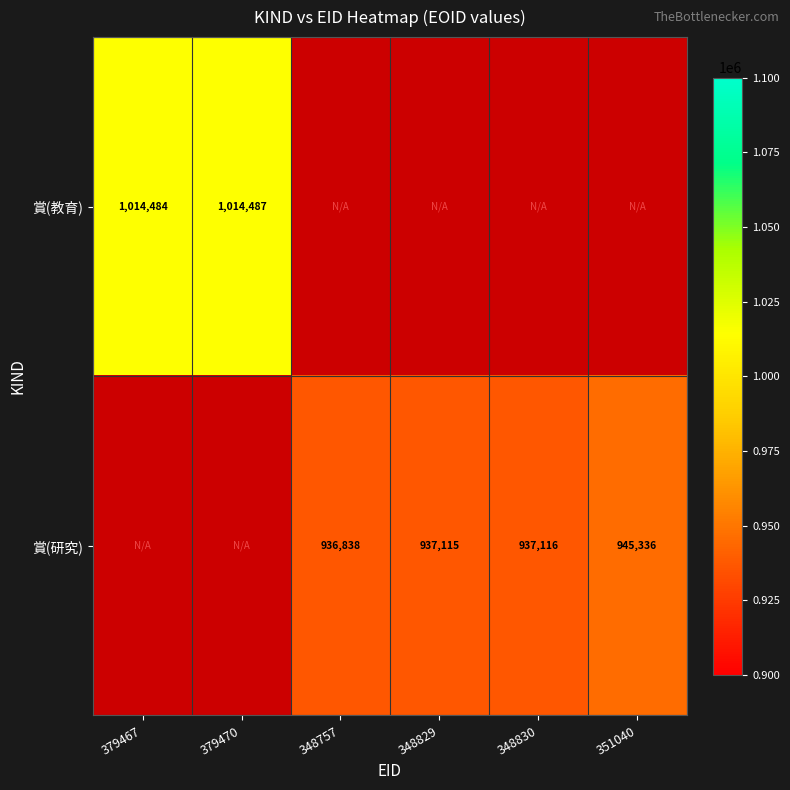

What is the difference between the 賞(研究) values at 351040 and 348829?

8221